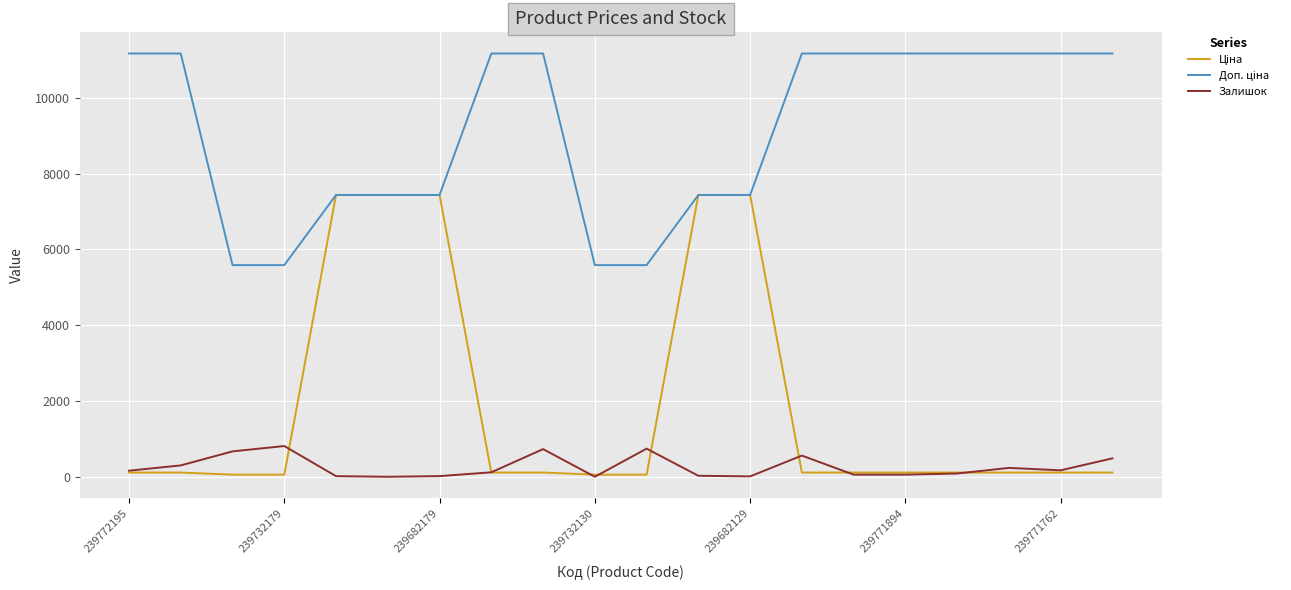

What is the greatest value displayed?

11169.0